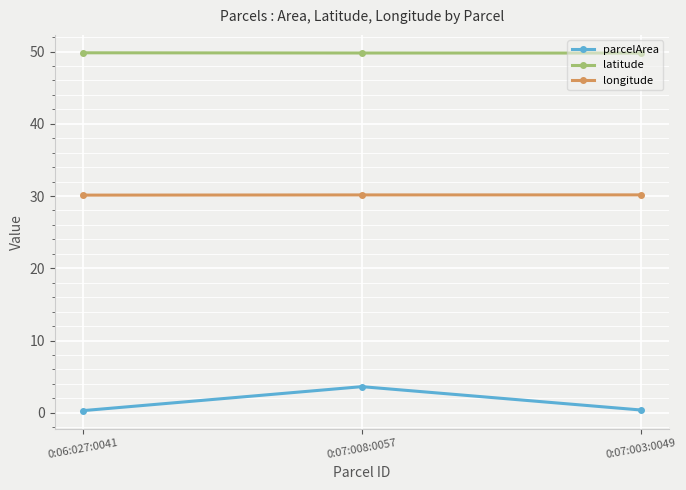

Between 0:06:027:0041 and 0:07:008:0057, which series saw the biggest shift?

parcelArea